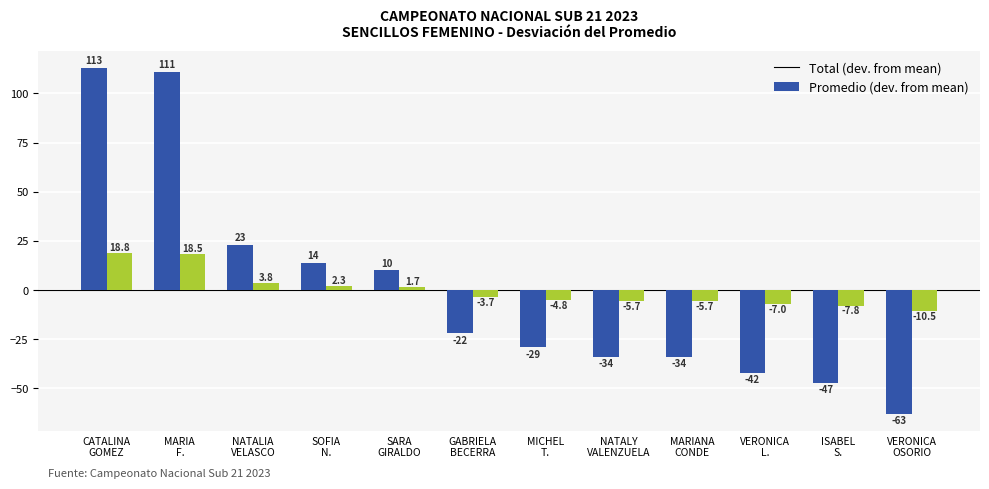

What is the smallest value displayed?

-63.0